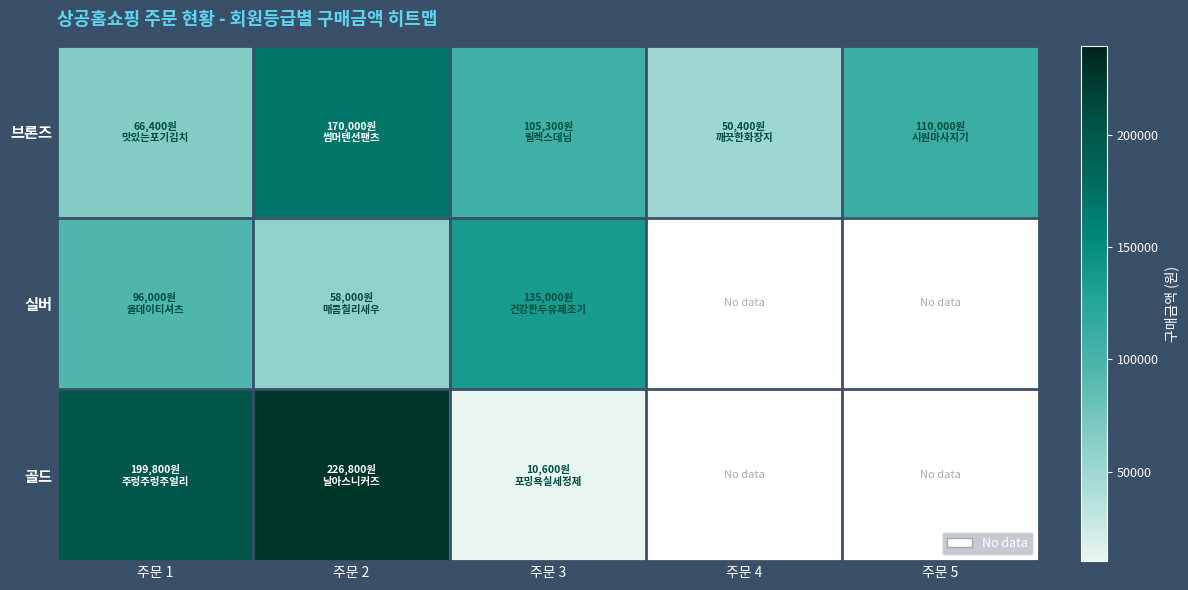

What is the total value across all series at 주문 3?

250900